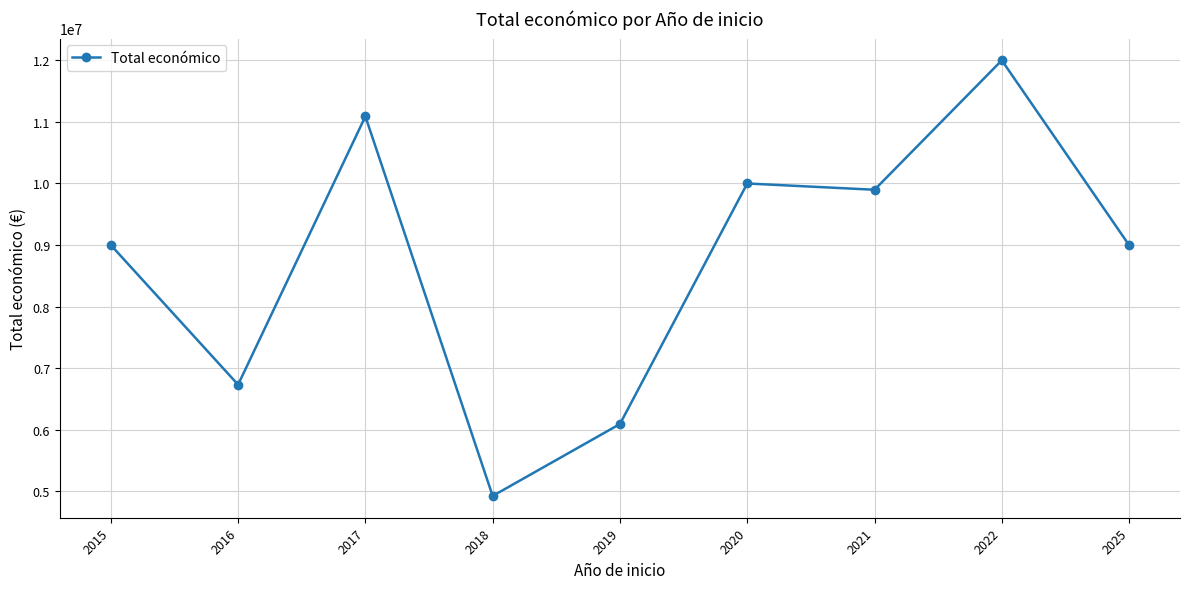

True or false: the data has more than 1 interior local peaks.

True